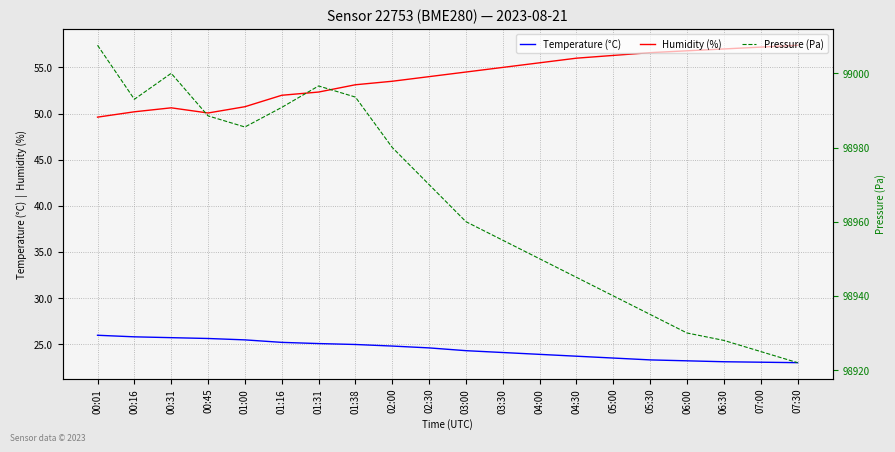

Which series has the largest total across all categories?

Pressure (Pa)